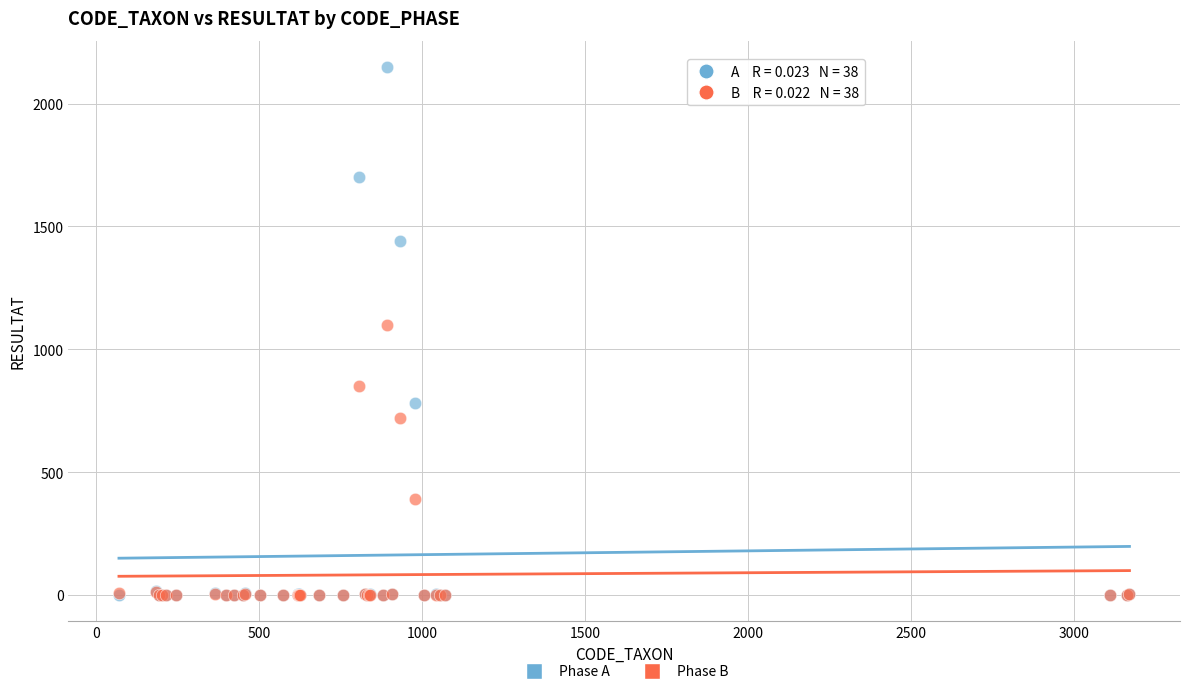

Across all series, what Y value is closest to 1074?

1100